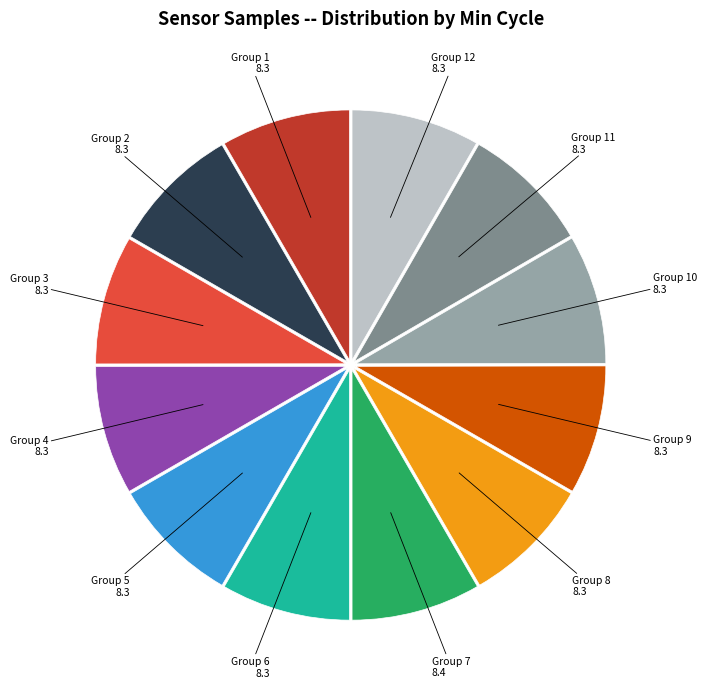

Does any single category account for the majority?

No